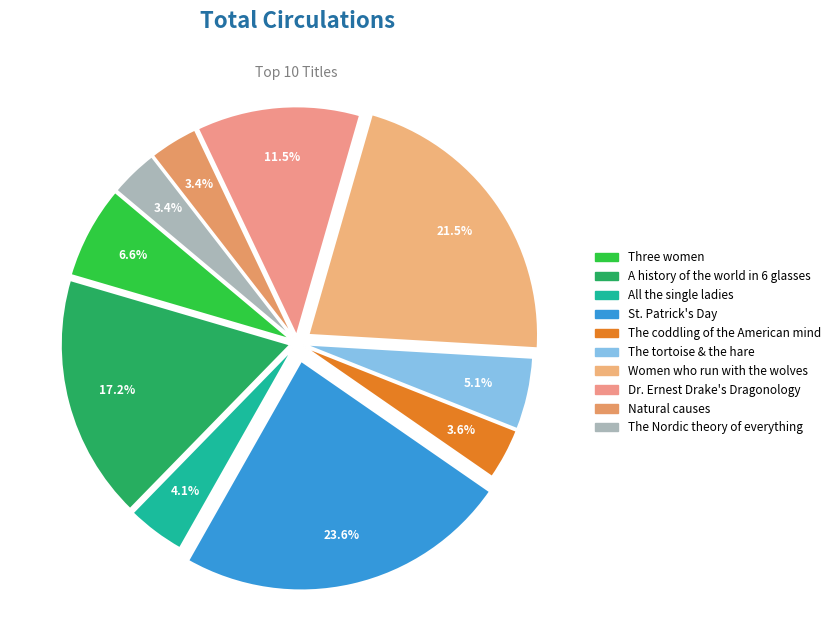

To the nearest percent, what is the difference between the largest and smallest slice percentages?

20%